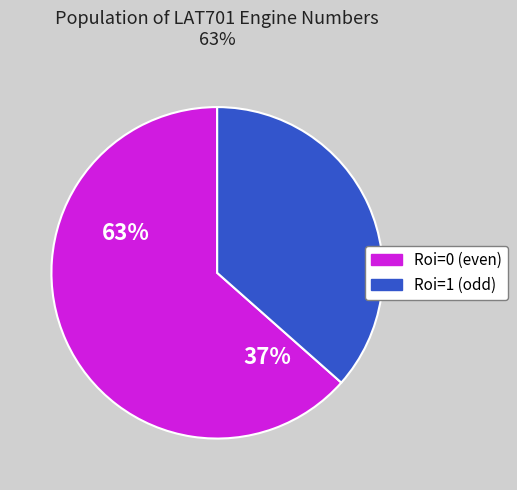

Do Roi=0 (even) and Roi=1 (odd) together represent more than half of the pie?

Yes